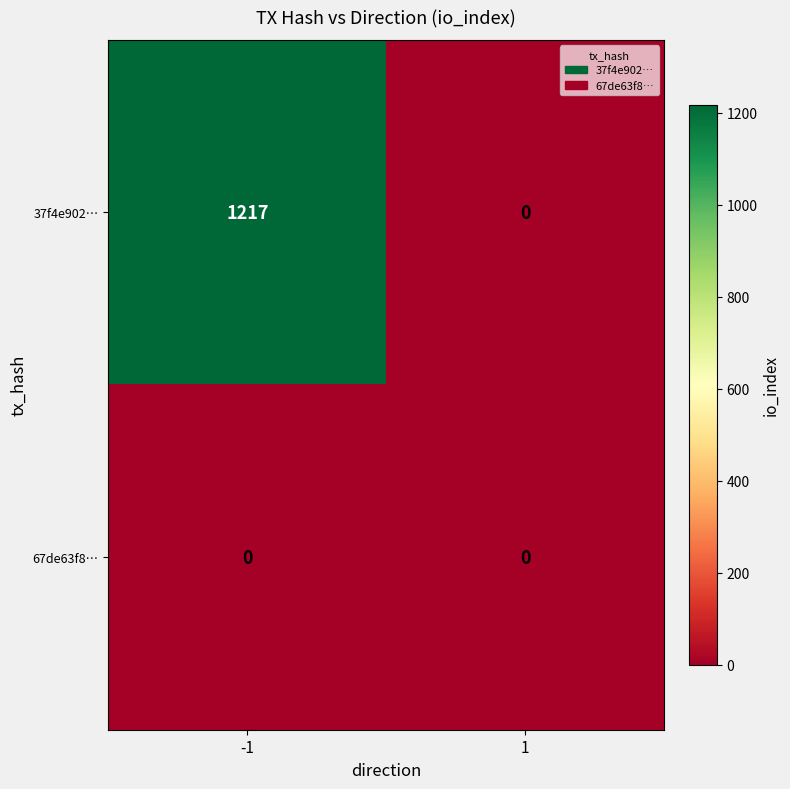

Reading right to left, extract all data points from this chart.

37f4e902…: 0	1217
67de63f8…: 0	0